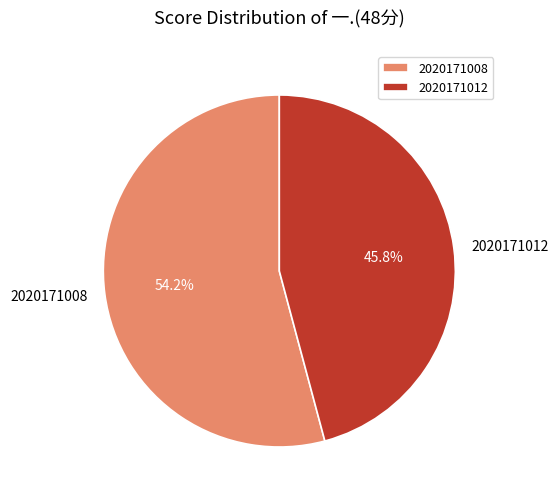

What is the largest slice in the pie chart?

2020171008